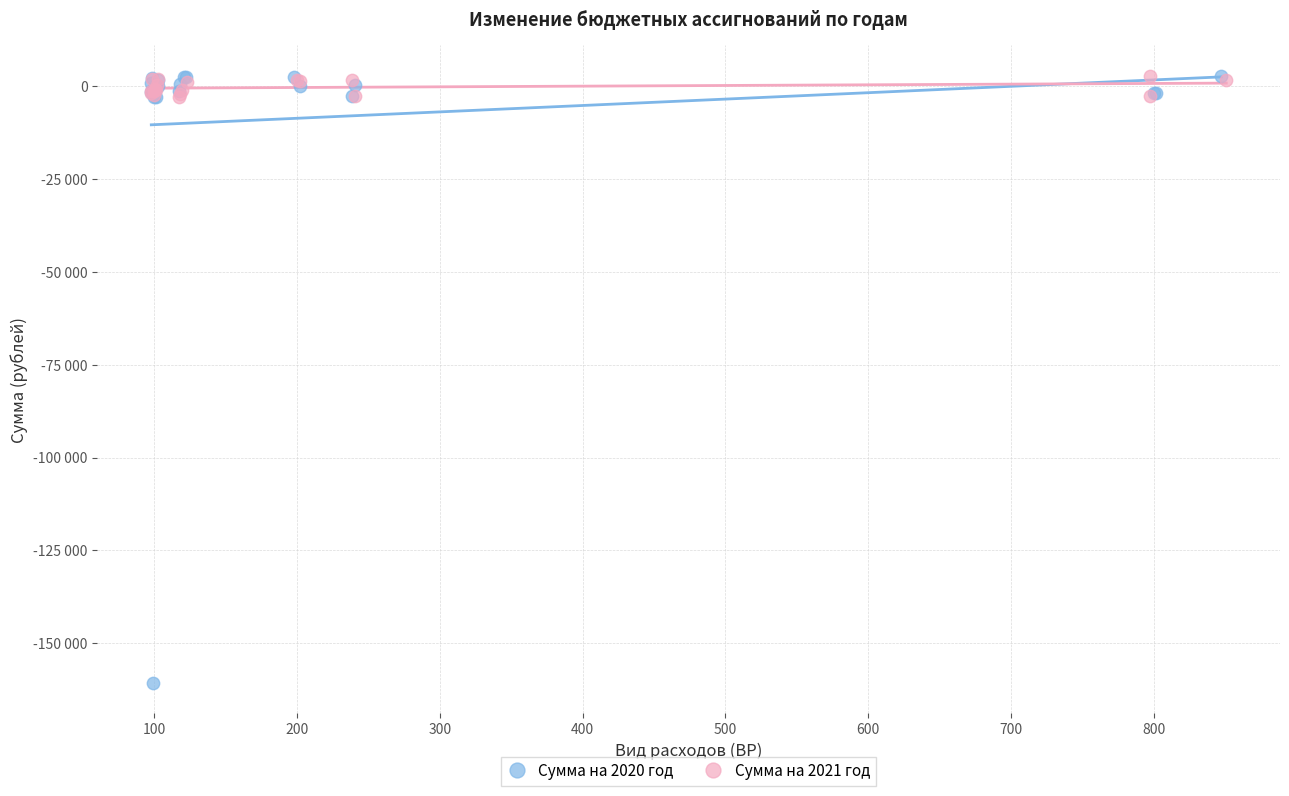

Which series reaches the minimum Y coordinate?

Сумма на 2020 год